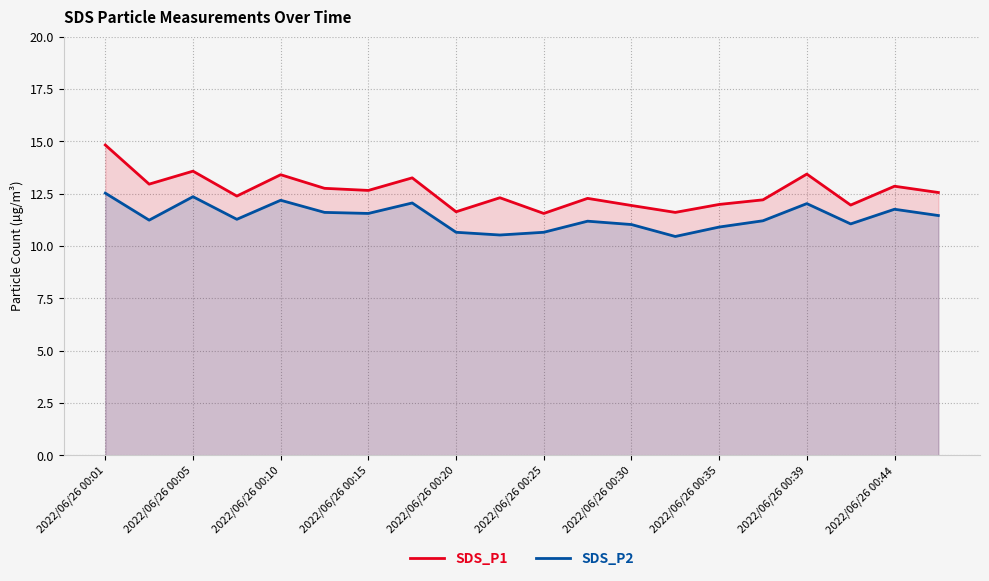

What is the average value of the SDS_P1 series?

12.6